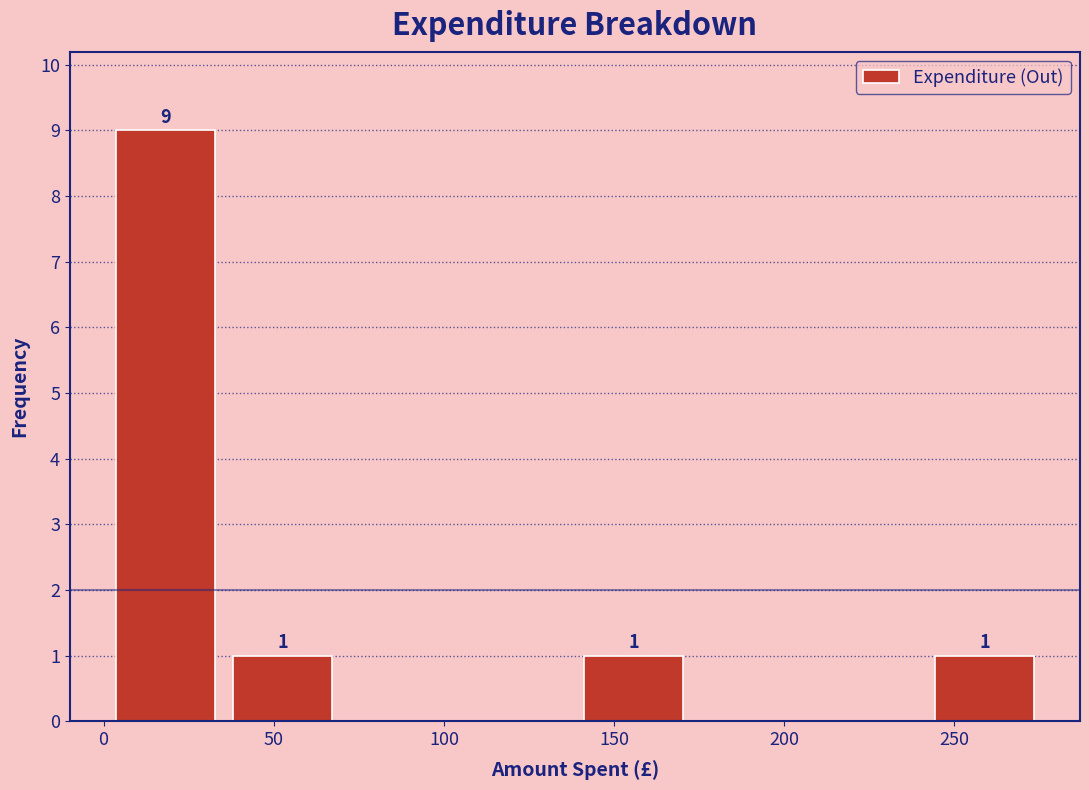

Which range on the x-axis has the tallest bar?

0 to 35